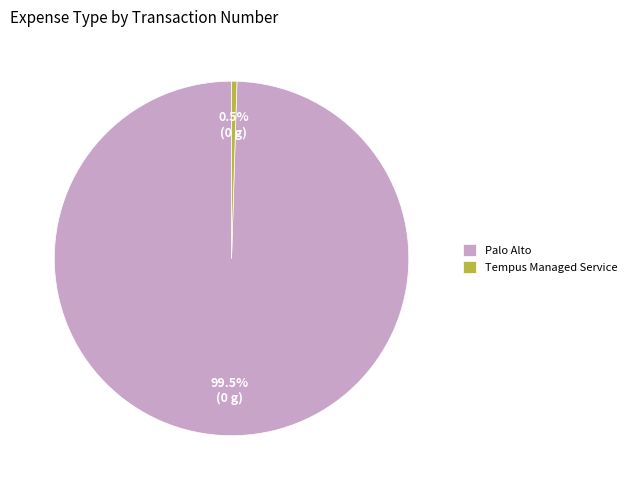

Which has a higher value, Tempus Managed Service or Palo Alto?

Palo Alto